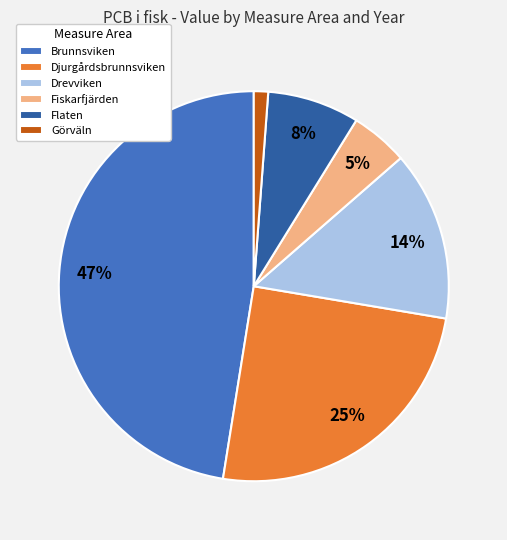

Which slice is the largest?

Brunnsviken